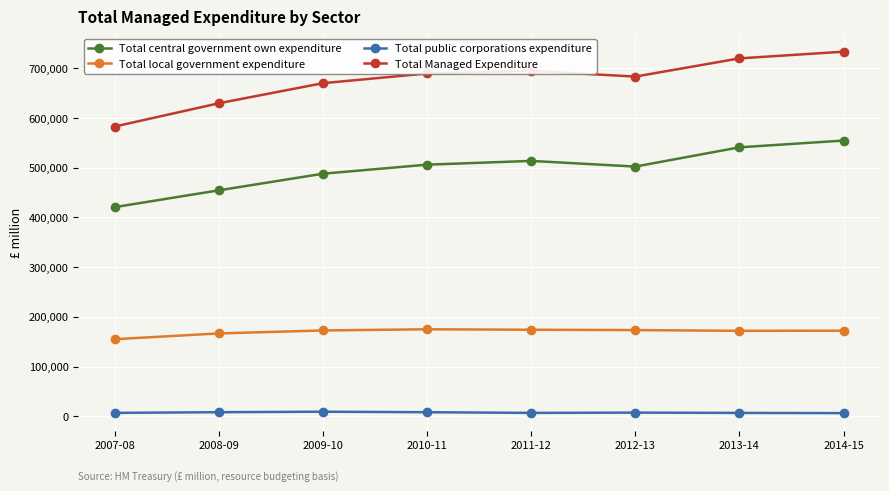

True or false: Total public corporations expenditure has more than 0 points higher than both neighbors.

True